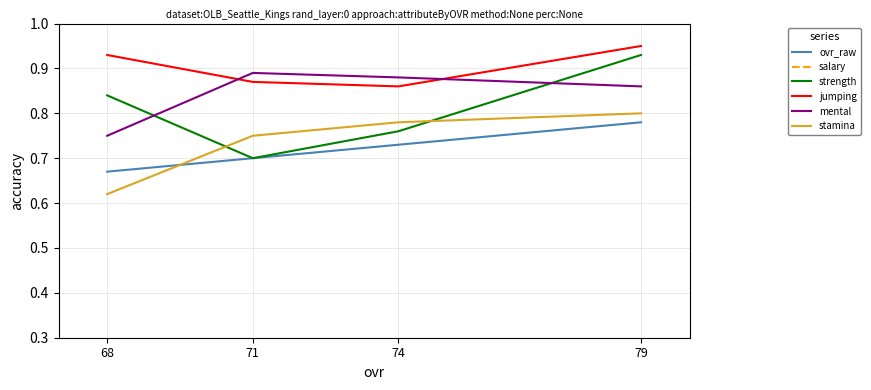

Where is strength nearest to the value 0?

71